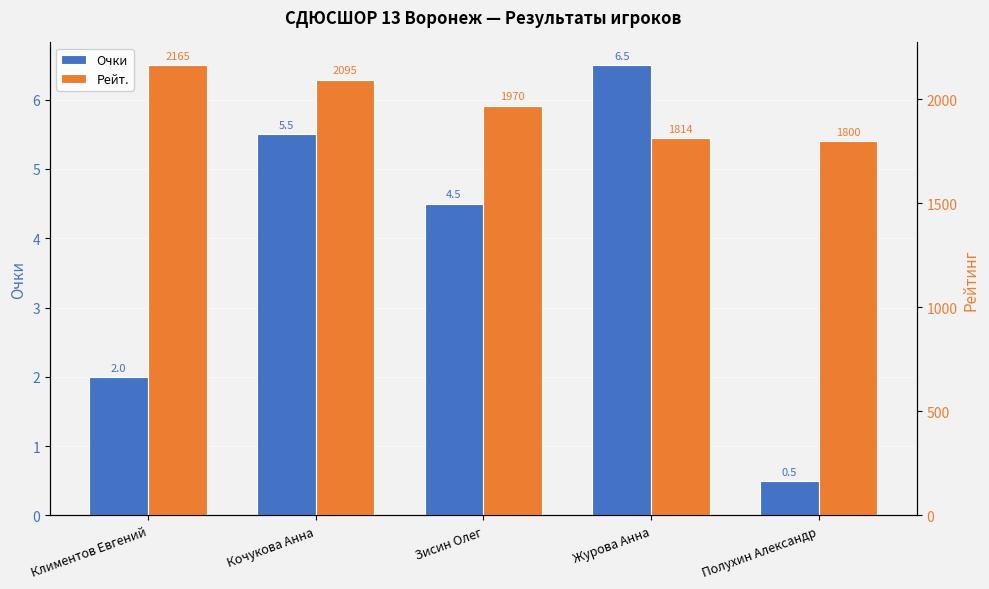

Reading left to right, extract all data points from this chart.

Очки: Климентов Евгений=2.0	Кочукова Анна=5.5	Зисин Олег=4.5	Журова Анна=6.5	Полухин Александр=0.5
Рейт.: Климентов Евгений=2165.0	Кочукова Анна=2095.0	Зисин Олег=1970.0	Журова Анна=1814.0	Полухин Александр=1800.0